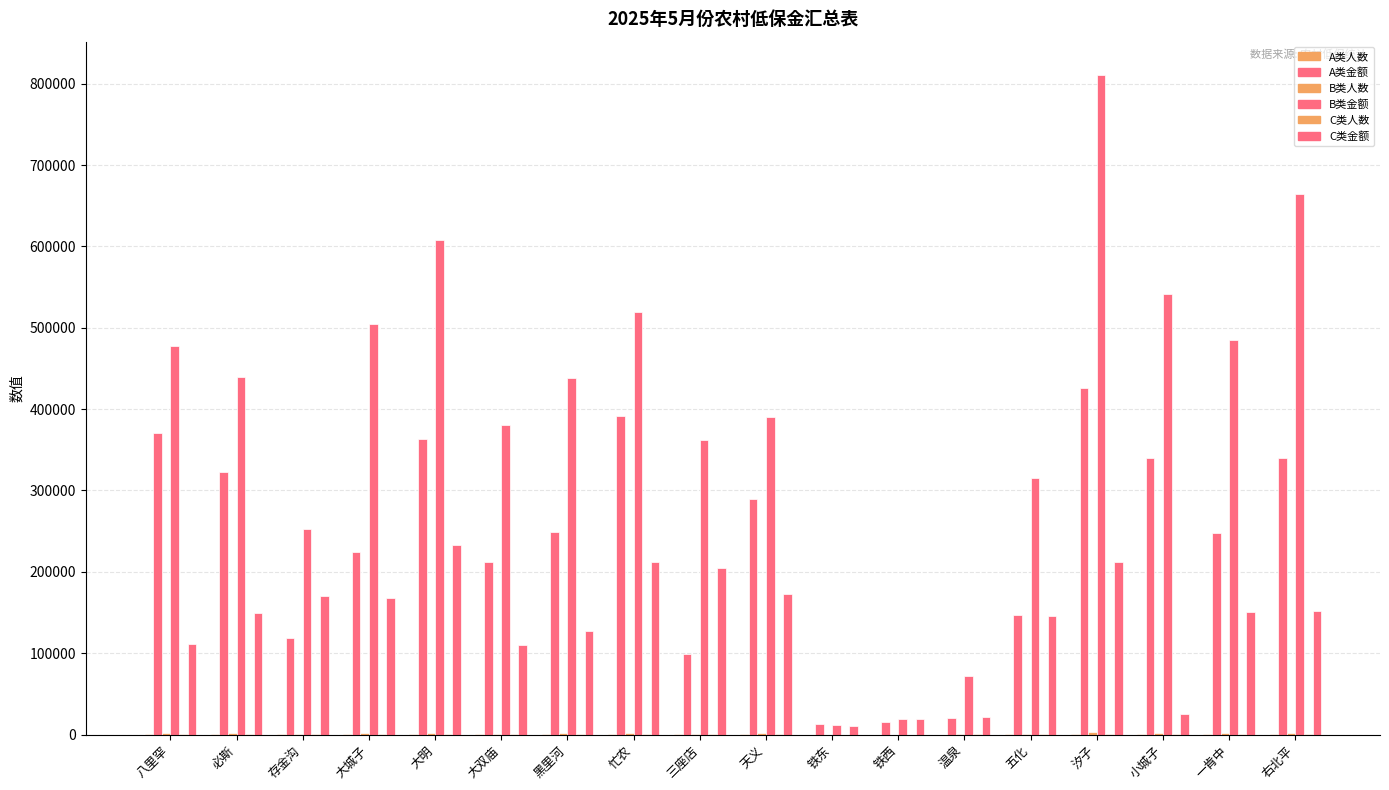

Is the value of C类人数 at 一肯中 greater than the value of A类人数 at 铁西?

Yes